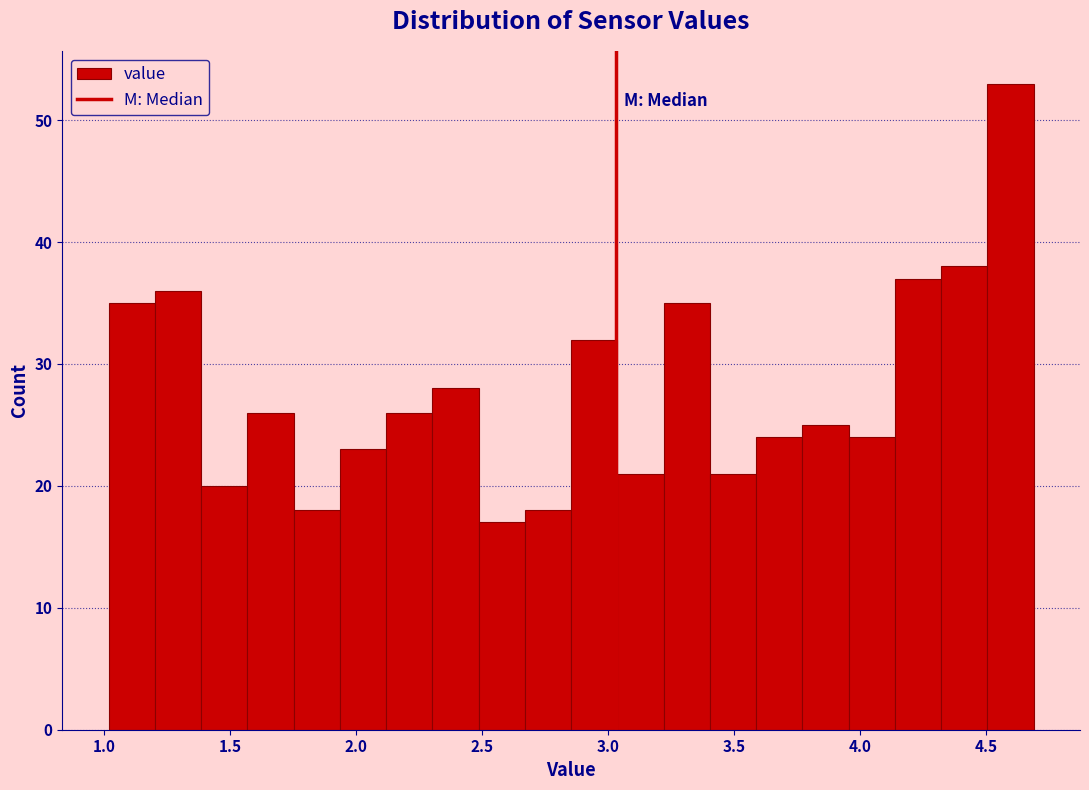

Read against the x-axis, roughly where is the centre of the tallest bar?

4.60